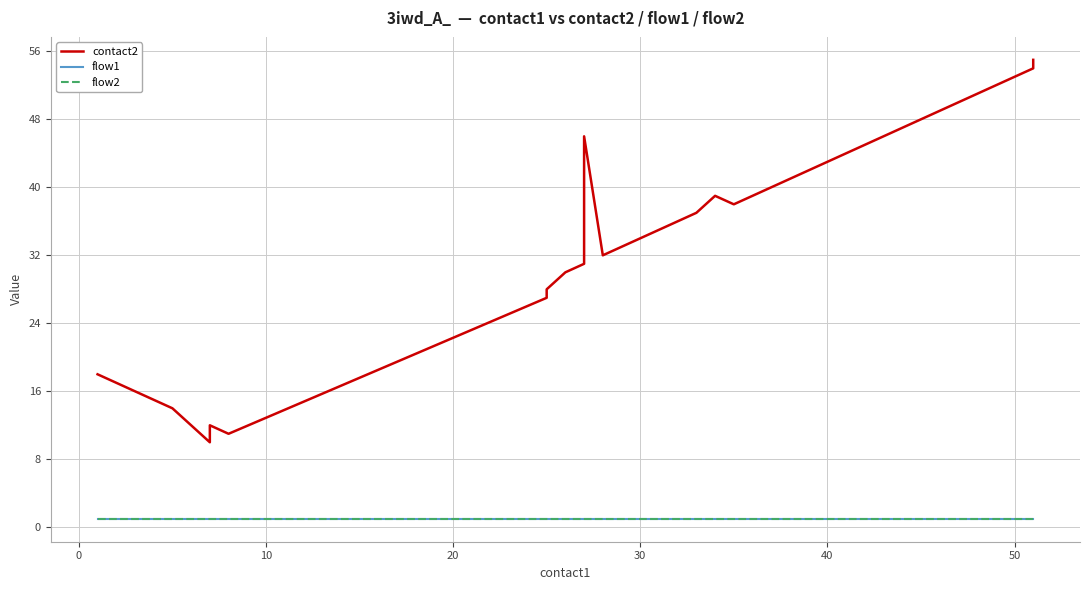

What is the greatest value displayed?

55